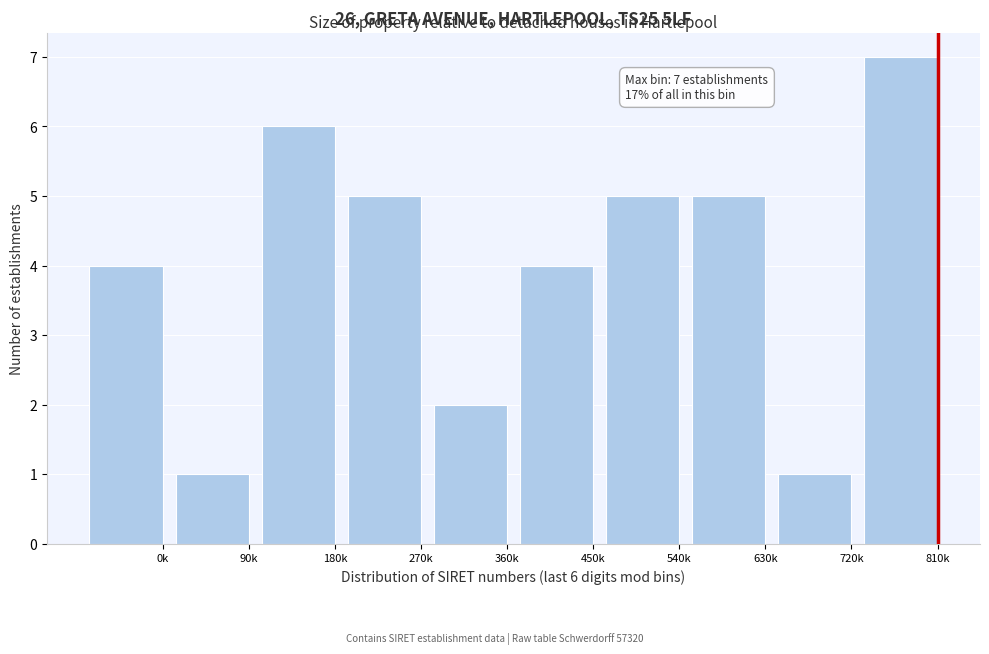

Reading right to left, list all the values displayed in this chart.

7	1	5	5	4	2	5	6	1	4